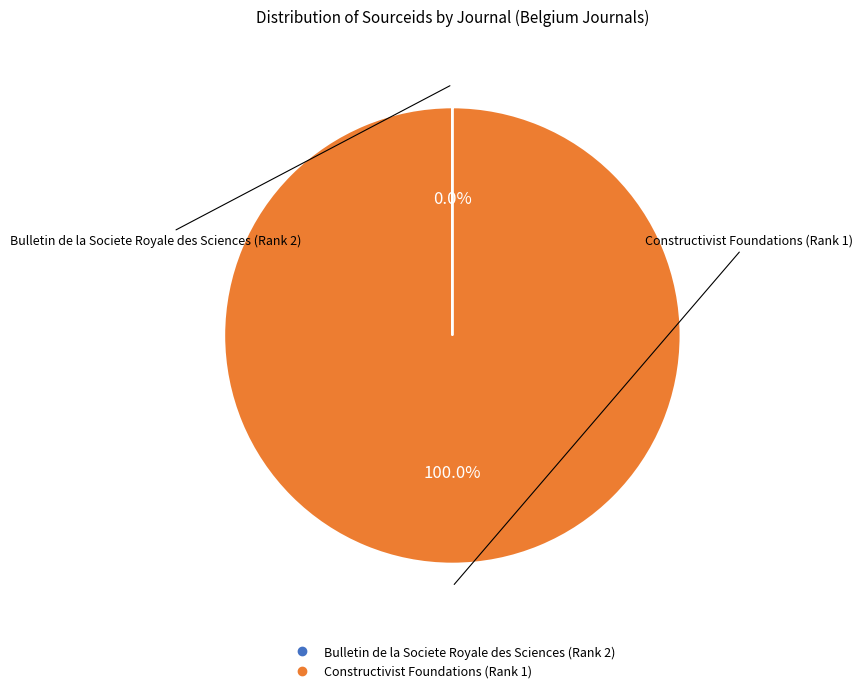

What is the majority slice?

Constructivist Foundations (Rank 1)